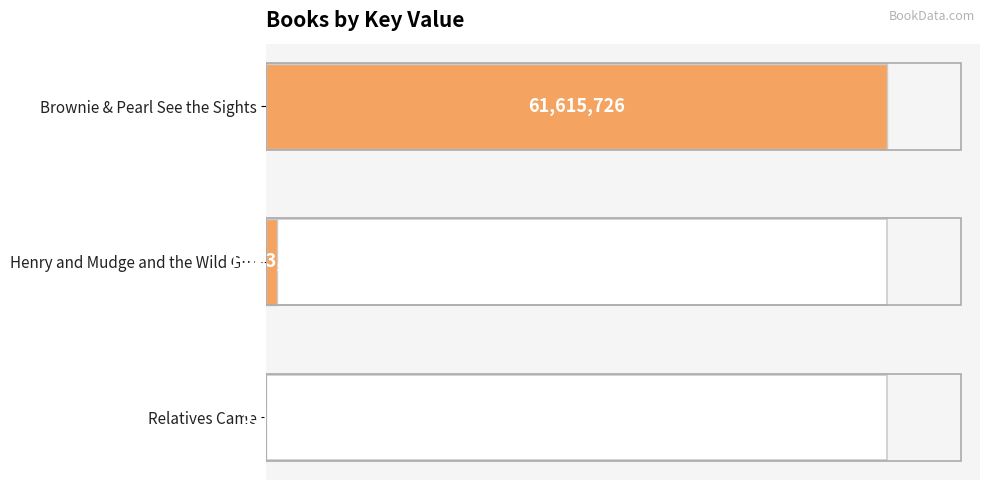

What is the maximum value shown in the chart?

61615726